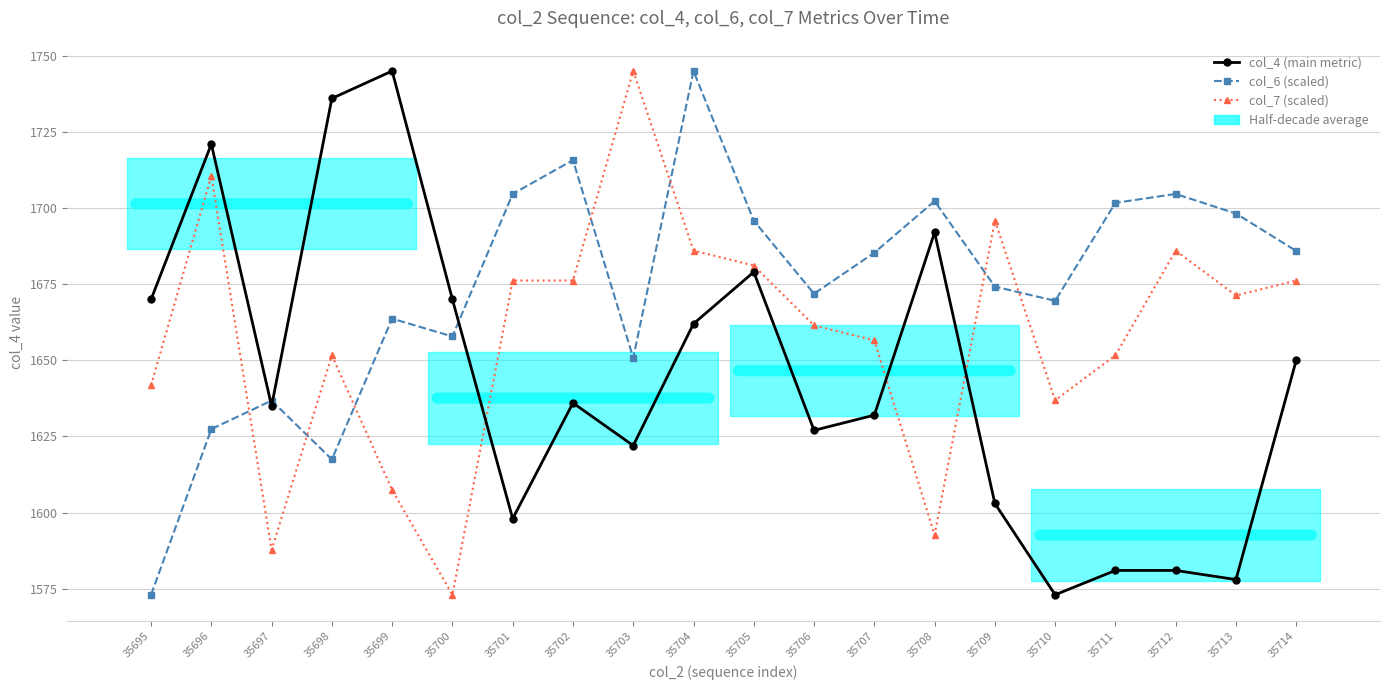

The value of col_4 (main metric) at 35698 is 1736.0. True or false?

True